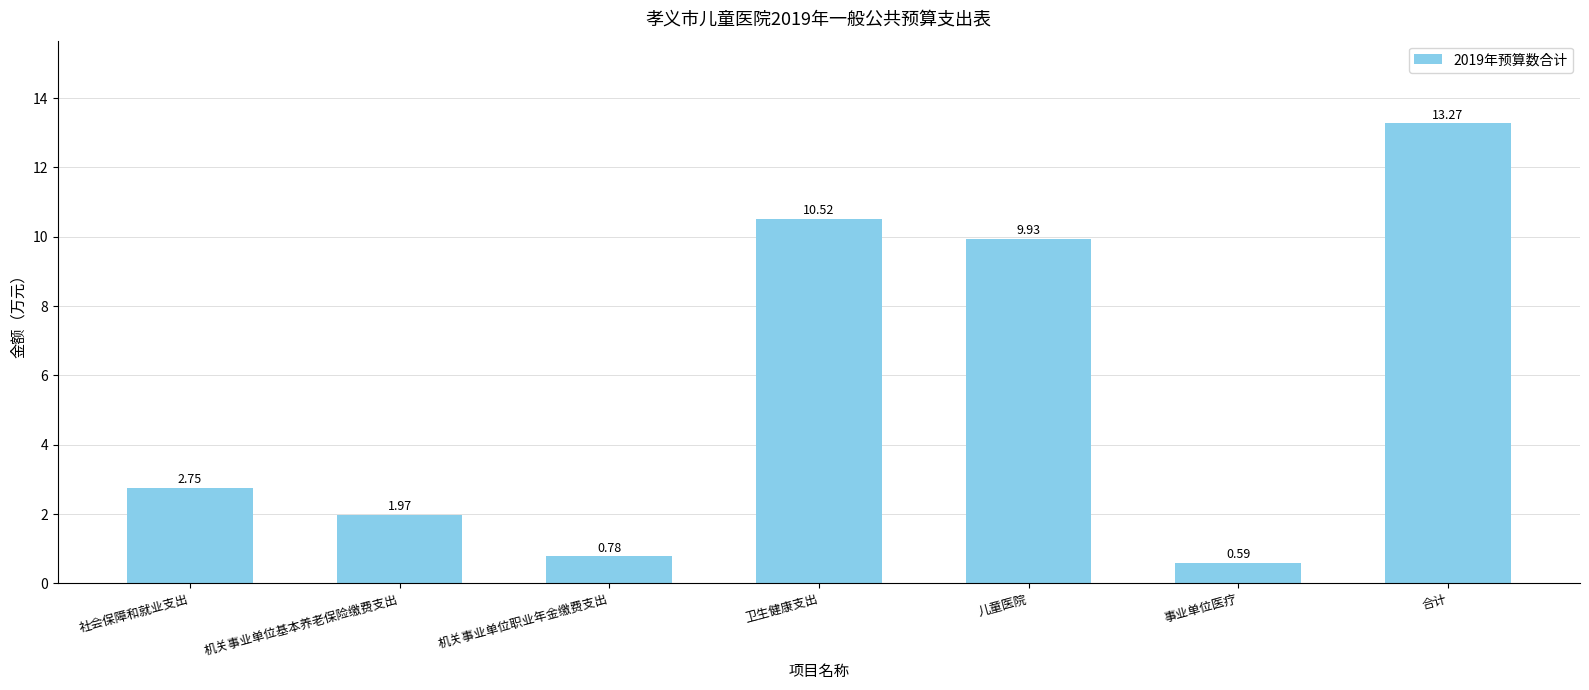

Count the number of categories in the chart.

7